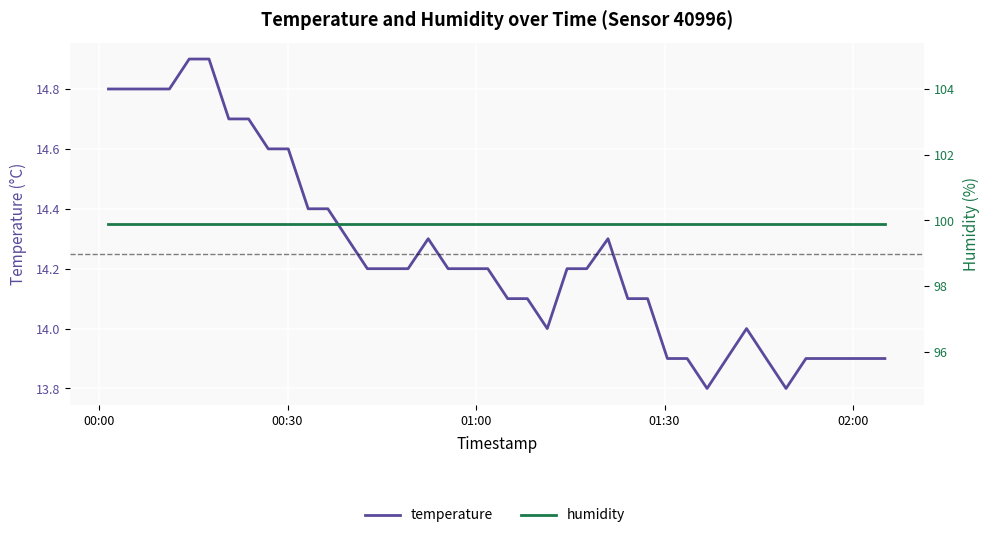

What are all the series names shown in the legend?

temperature, humidity